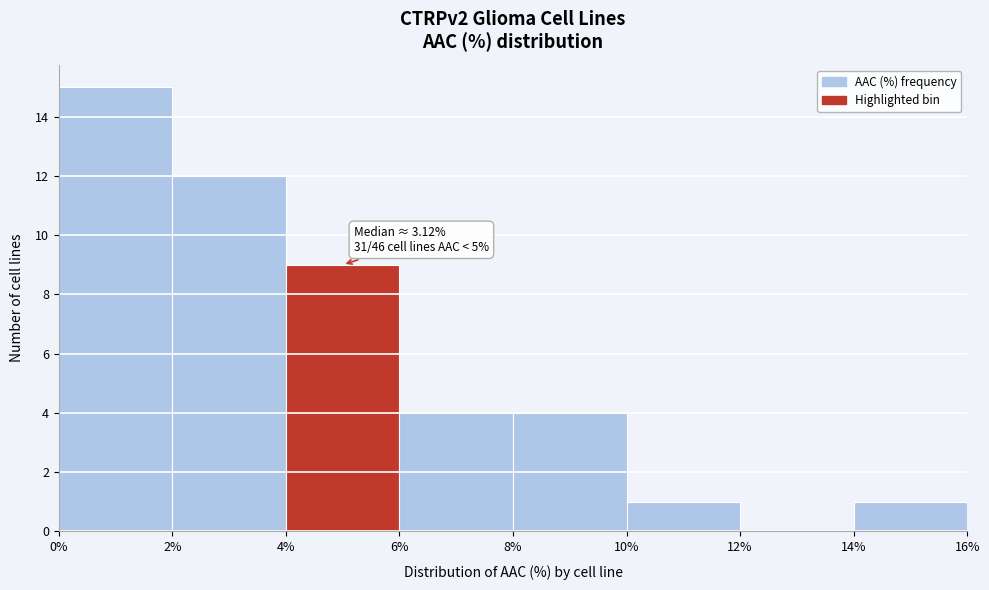

Over which range of the x-axis is the bar tallest?

0% to 2%